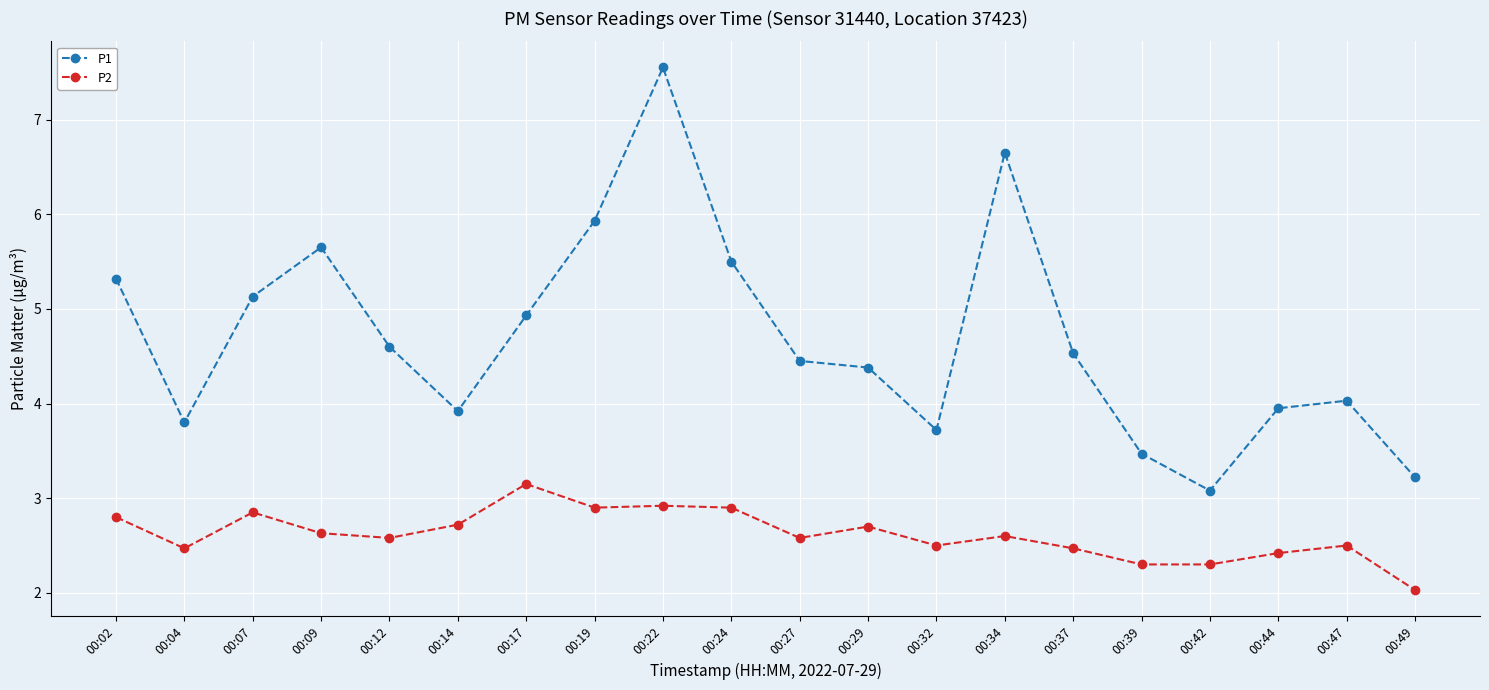

At which category is the sum across all series the highest?

00:22